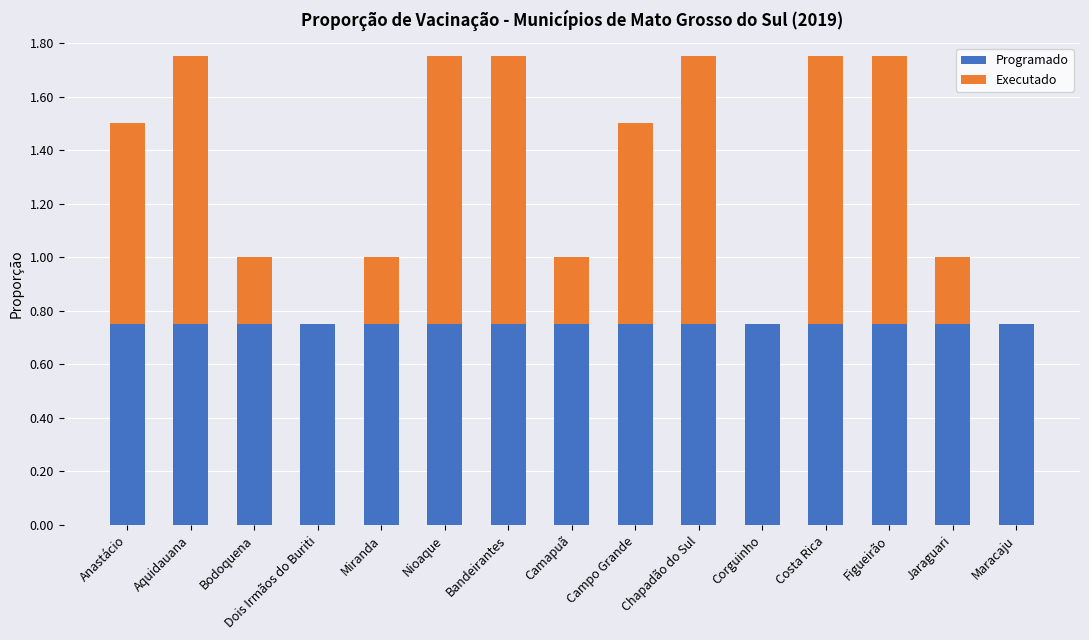

Are the bars horizontal?

No